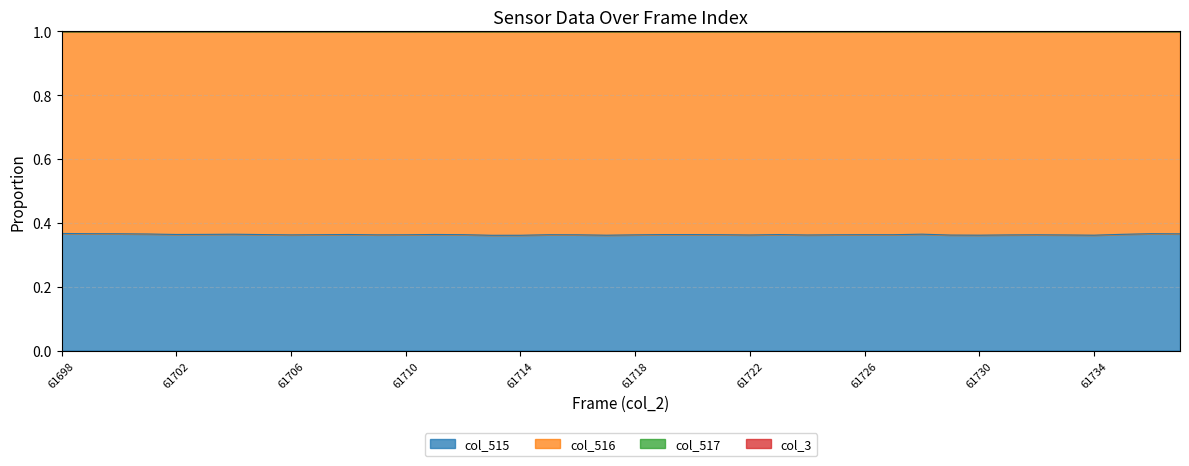

How many lines are shown in the chart?

4